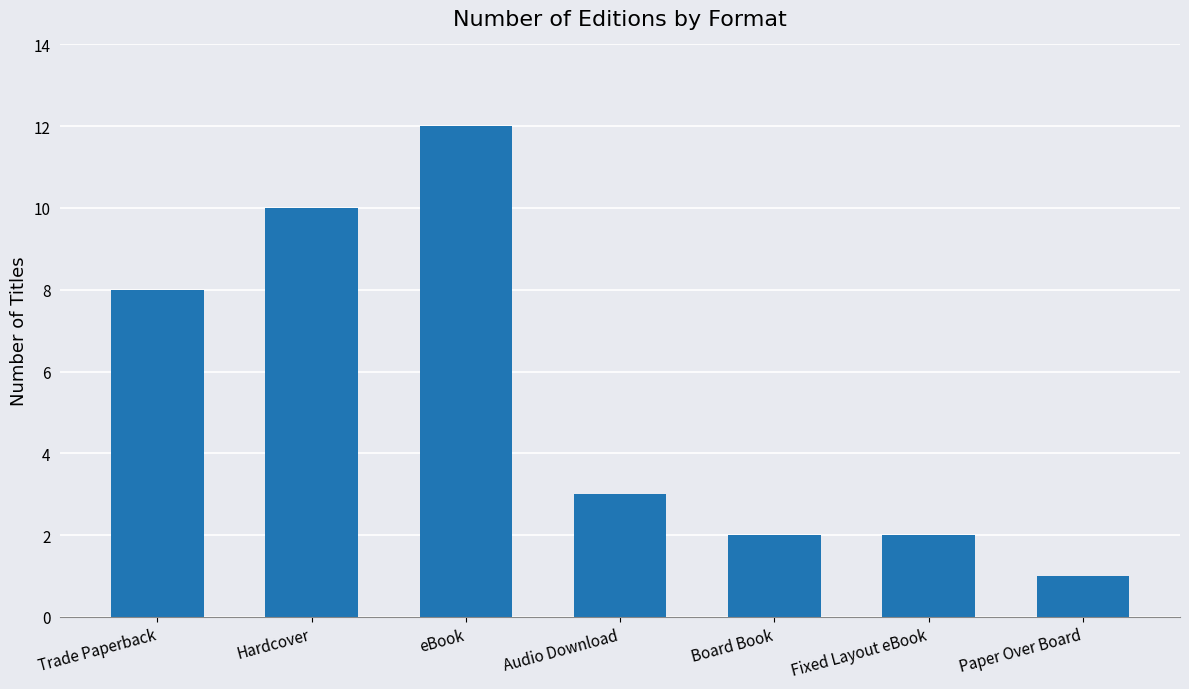

Reading right to left, extract all data points from this chart.

1	2	2	3	12	10	8